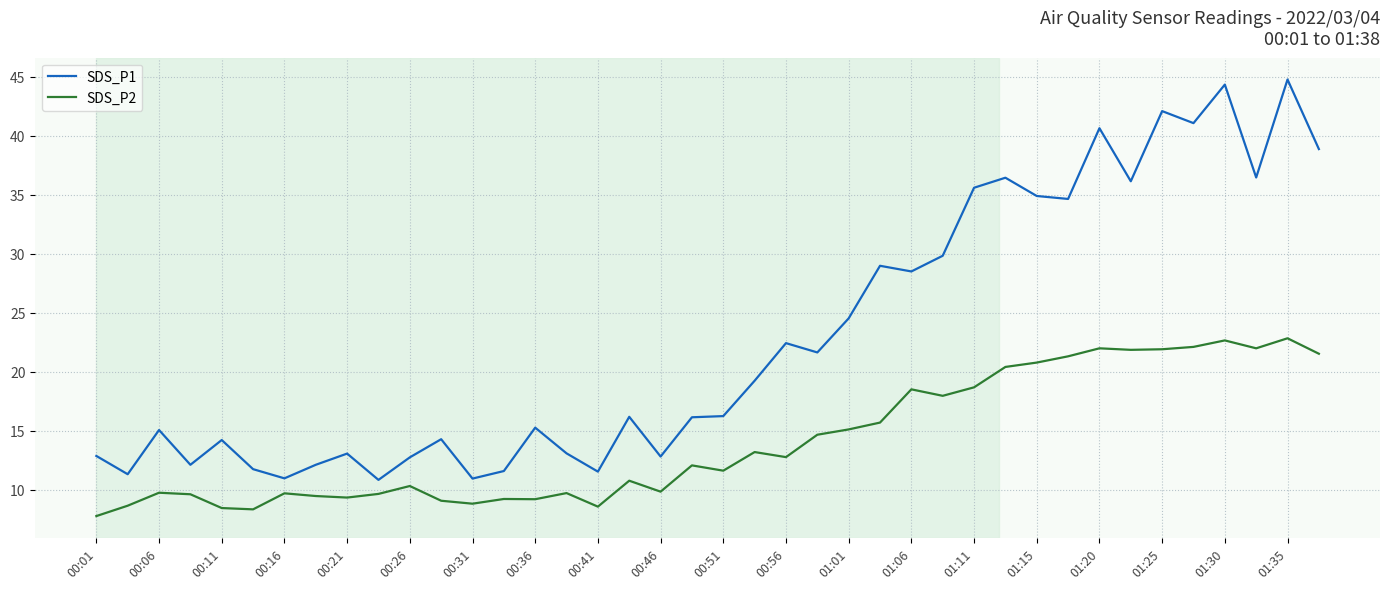

True or false: SDS_P1 and SDS_P2 intersect in this chart.

False